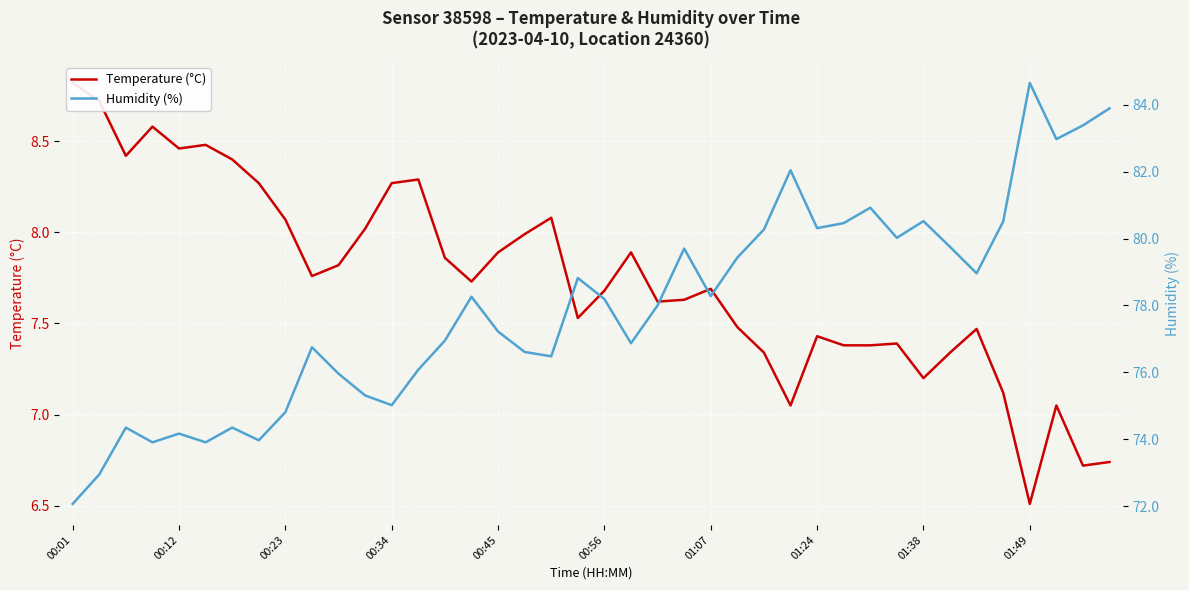

Which category has the lowest value in the Humidity (%) series?

00:01